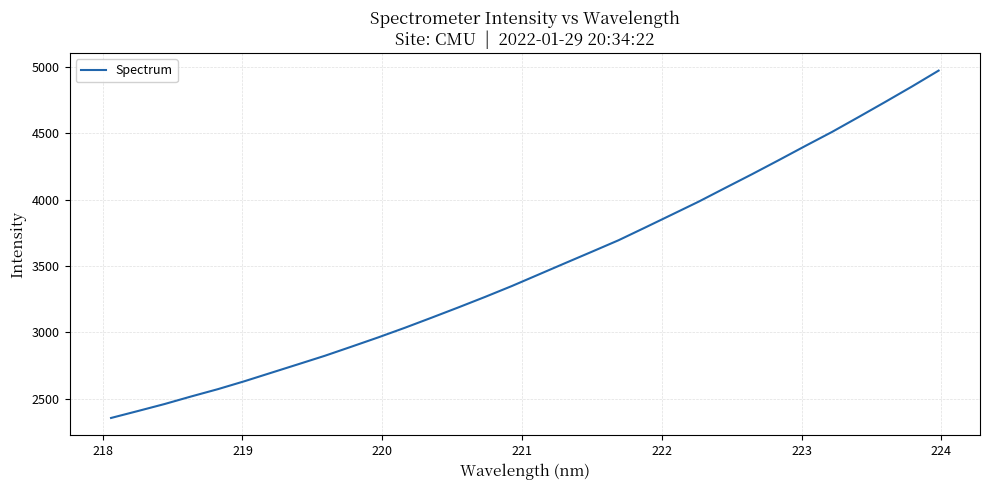

What is the smallest value displayed?

2354.4